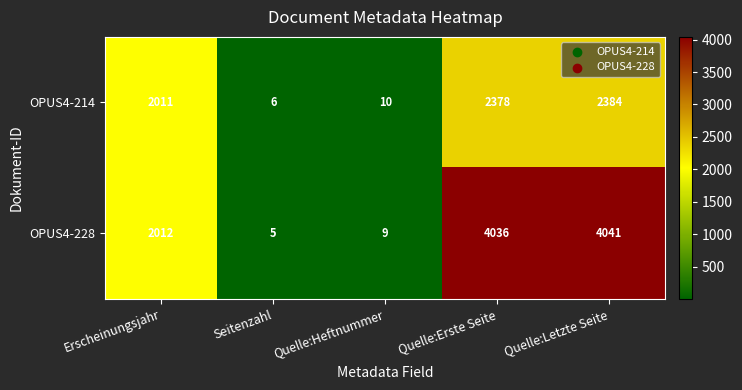

Reading right to left, what are all the values shown in this chart?

OPUS4-214: Quelle:Letzte Seite=2384	Quelle:Erste Seite=2378	Quelle:Heftnummer=10	Seitenzahl=6	Erscheinungsjahr=2011
OPUS4-228: Quelle:Letzte Seite=4041	Quelle:Erste Seite=4036	Quelle:Heftnummer=9	Seitenzahl=5	Erscheinungsjahr=2012